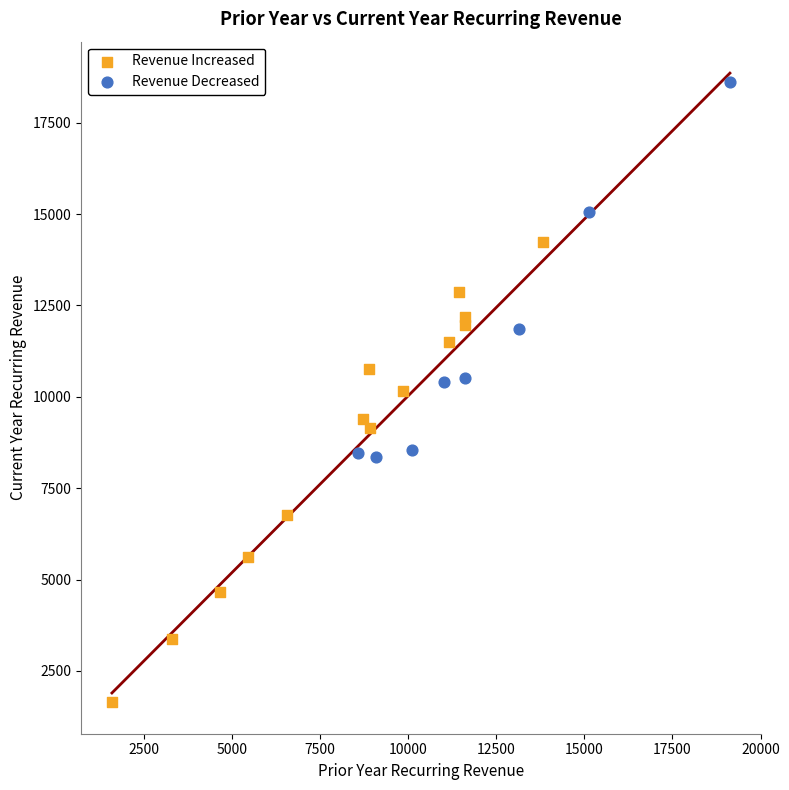

Which series reaches the minimum Y coordinate?

Revenue Increased